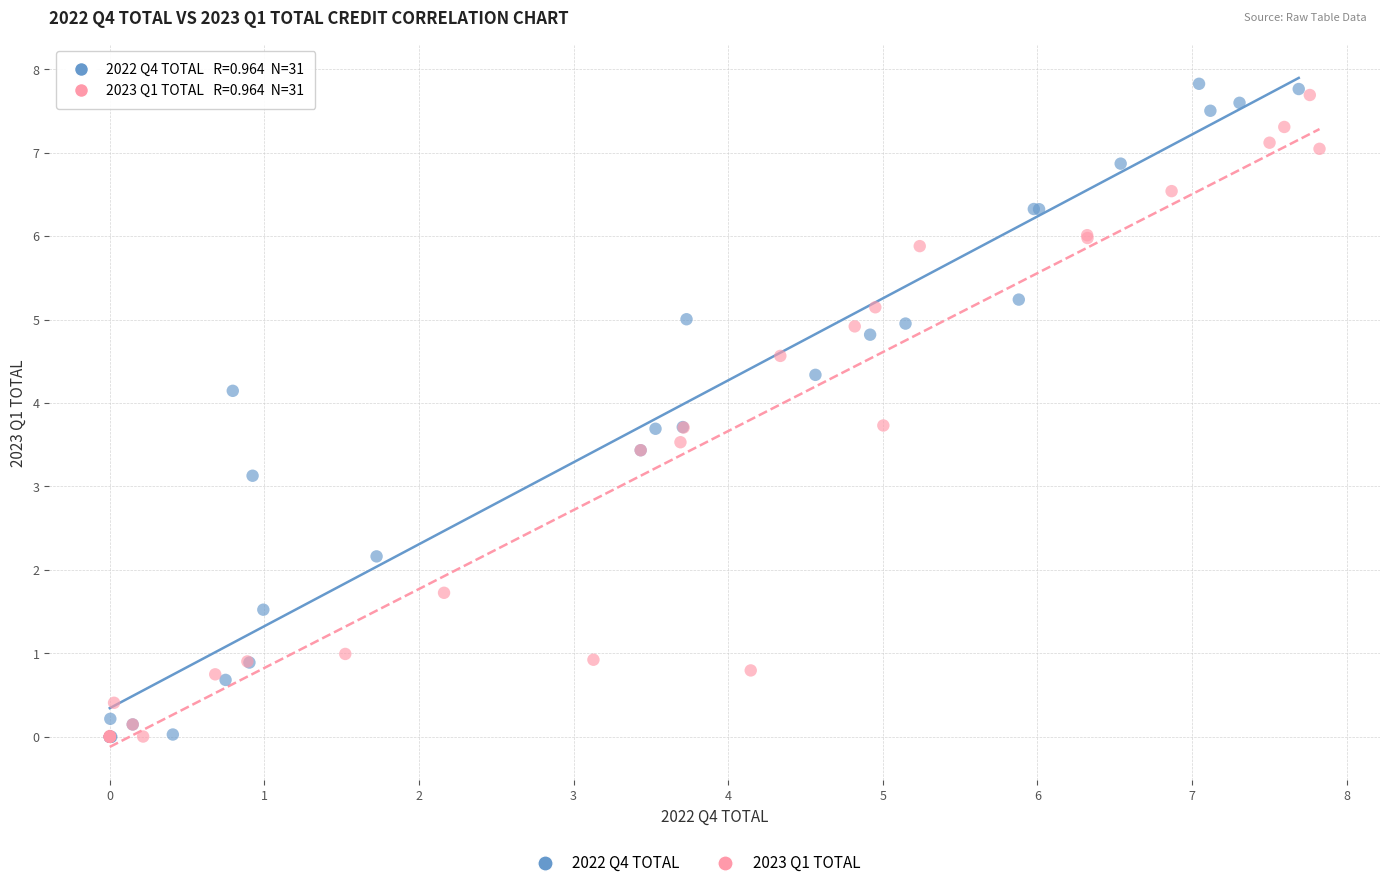

Which series has the largest Y range (max minus min)?

2022 Q4 TOTAL